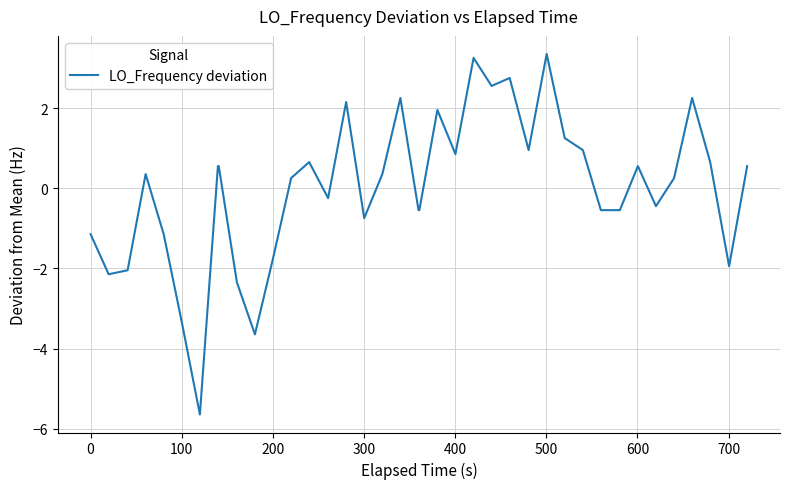

Count the number of values greater than 0.

22